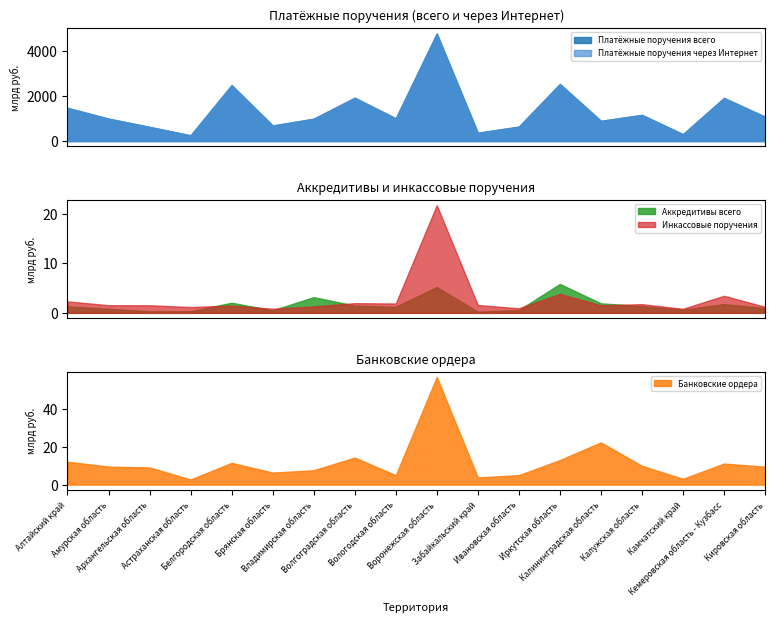

Where does the Платёжные поручения всего series first go above 1010?

Алтайский край